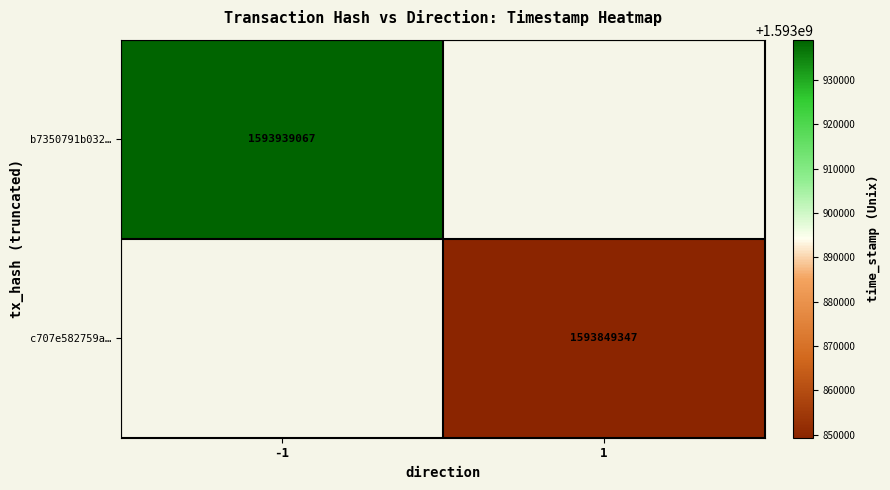

True or false: b7350791b032… has a value of 1593939067 at -1.

True